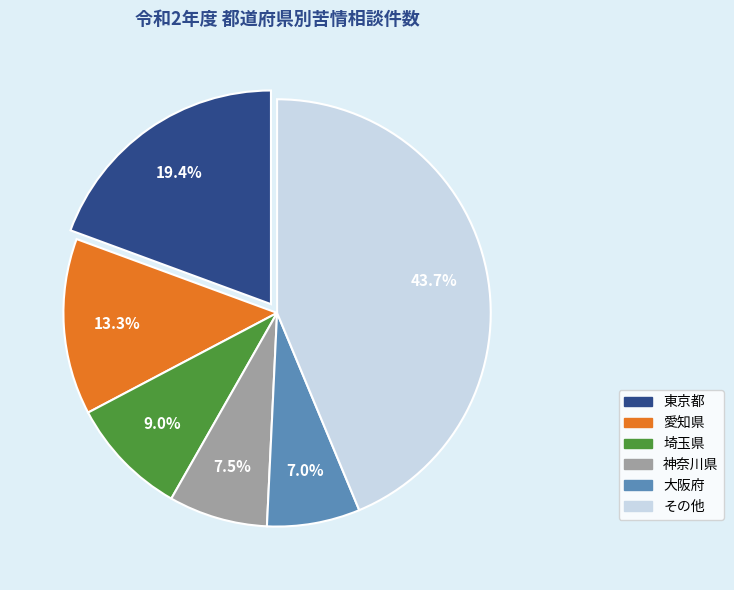

Count the number of slices in the pie.

6